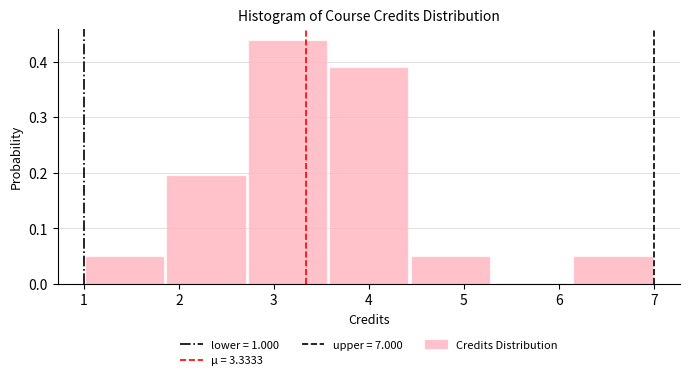

Which range on the x-axis has the tallest bar?

2.7 to 3.6